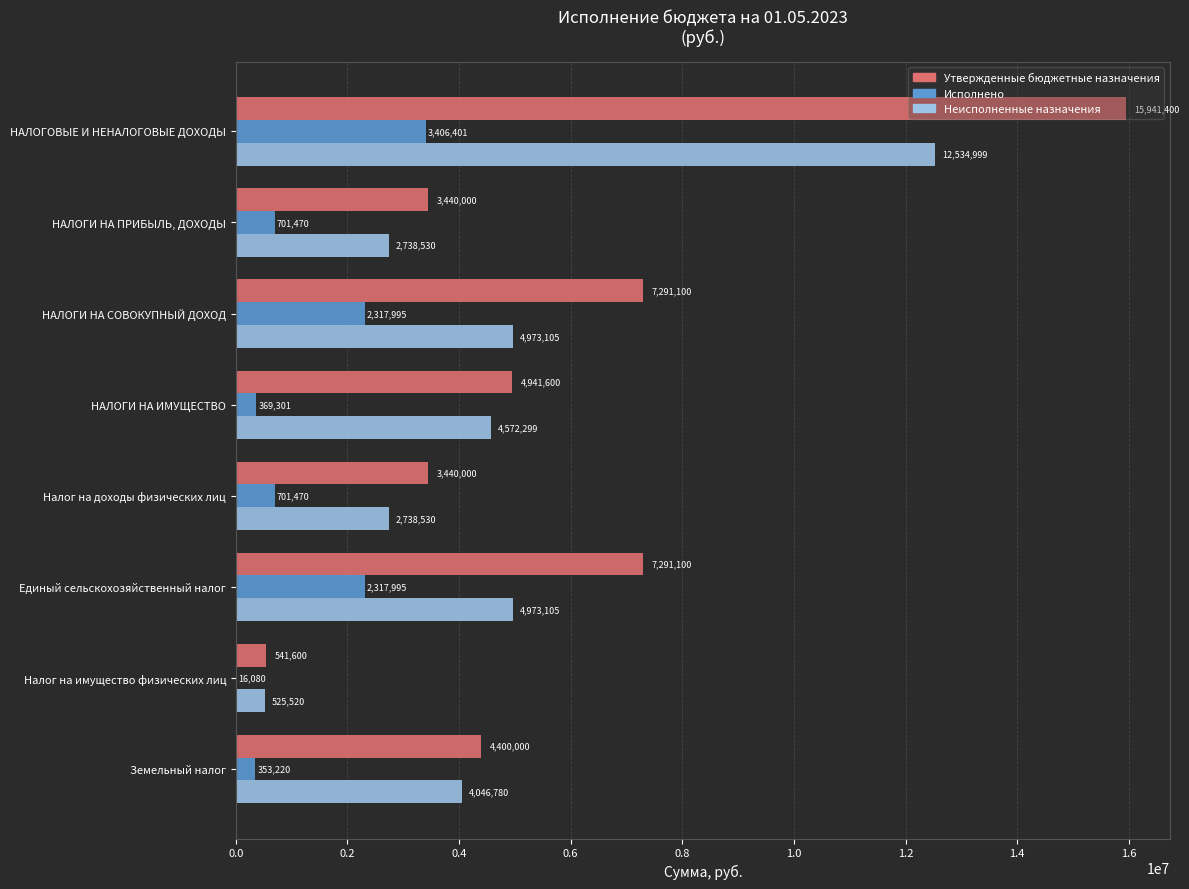

At which category is the sum across all series the highest?

НАЛОГОВЫЕ И НЕНАЛОГОВЫЕ ДОХОДЫ